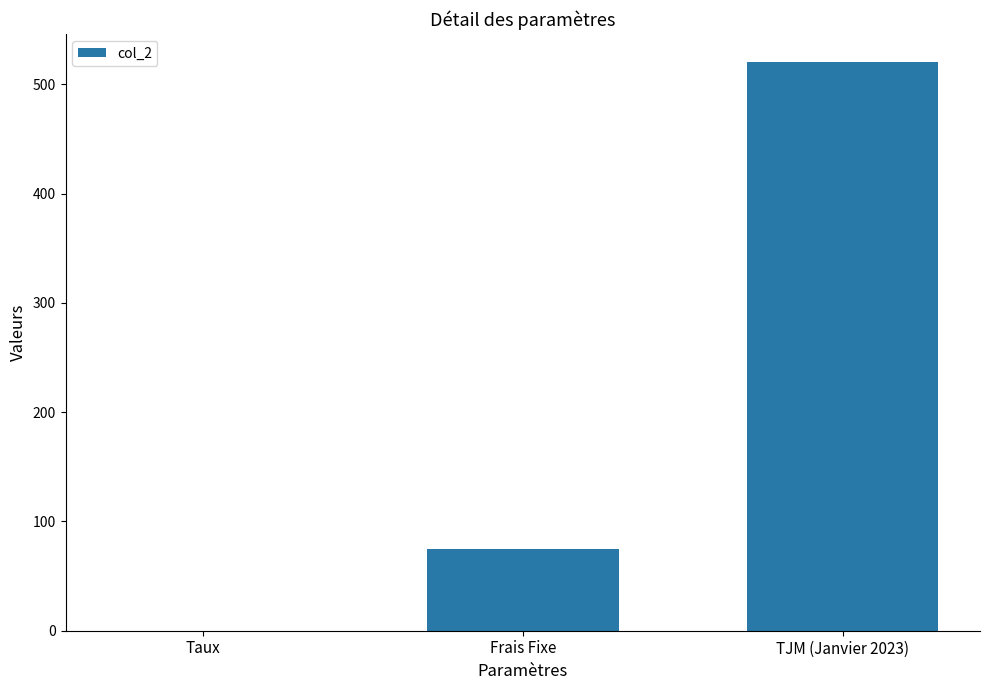

What value does the data have at Frais Fixe?

75.0